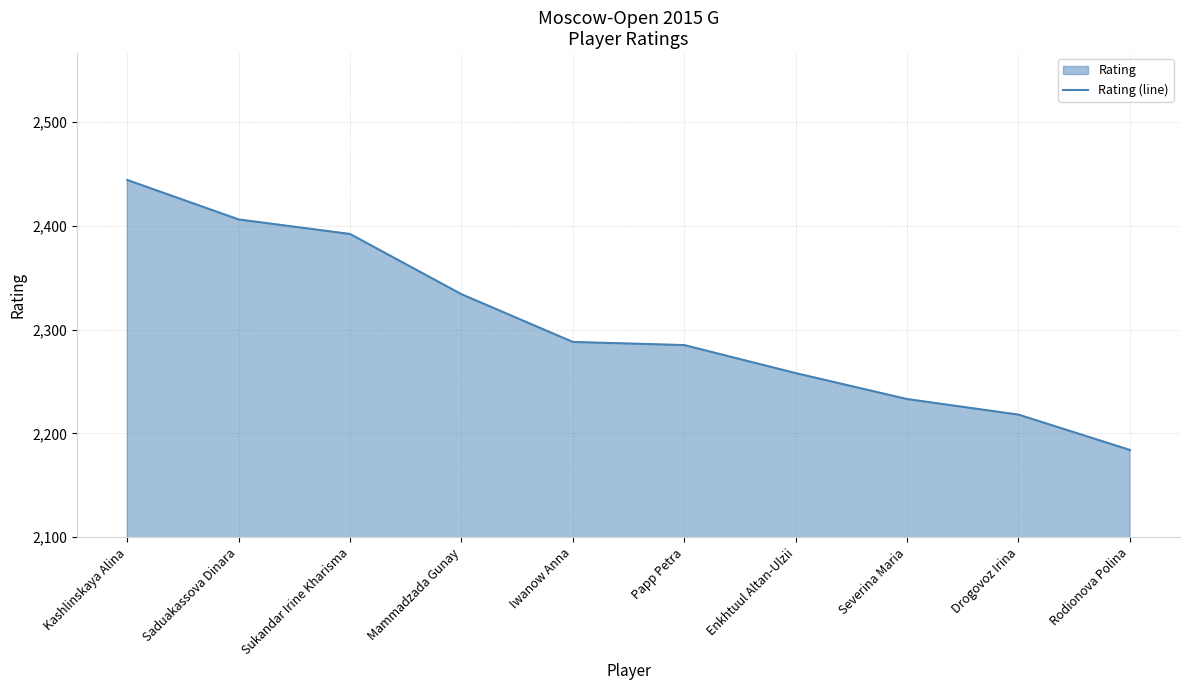

What position from the left is Mammadzada Gunay?

4